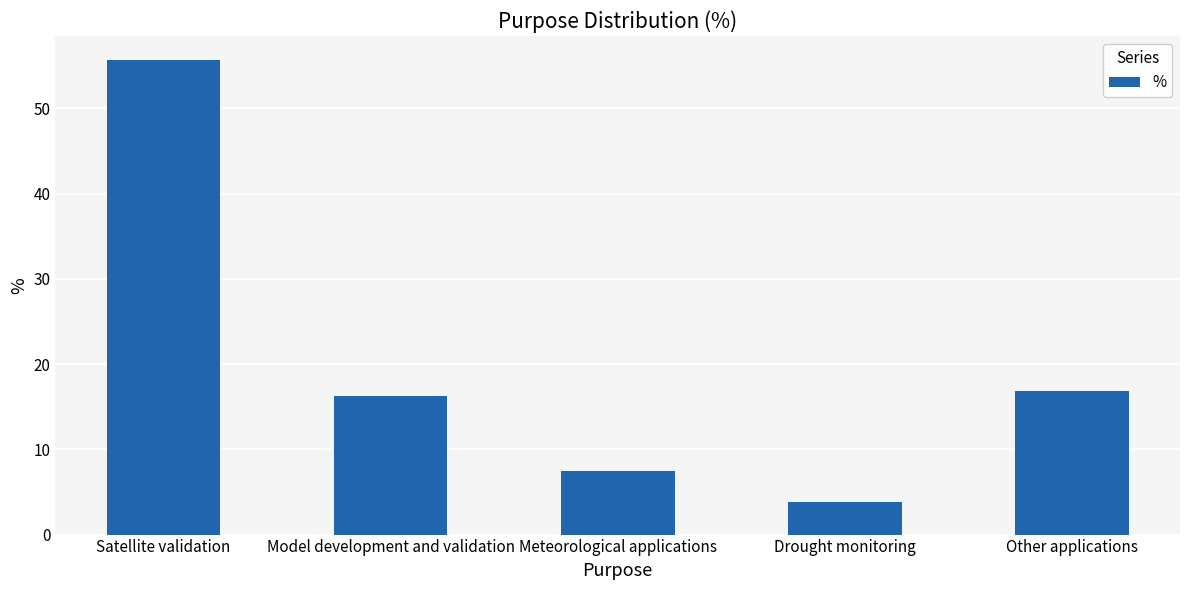

Reading left to right, transcribe all the data shown in this chart.

55.7	16.2	7.5	3.8	16.8